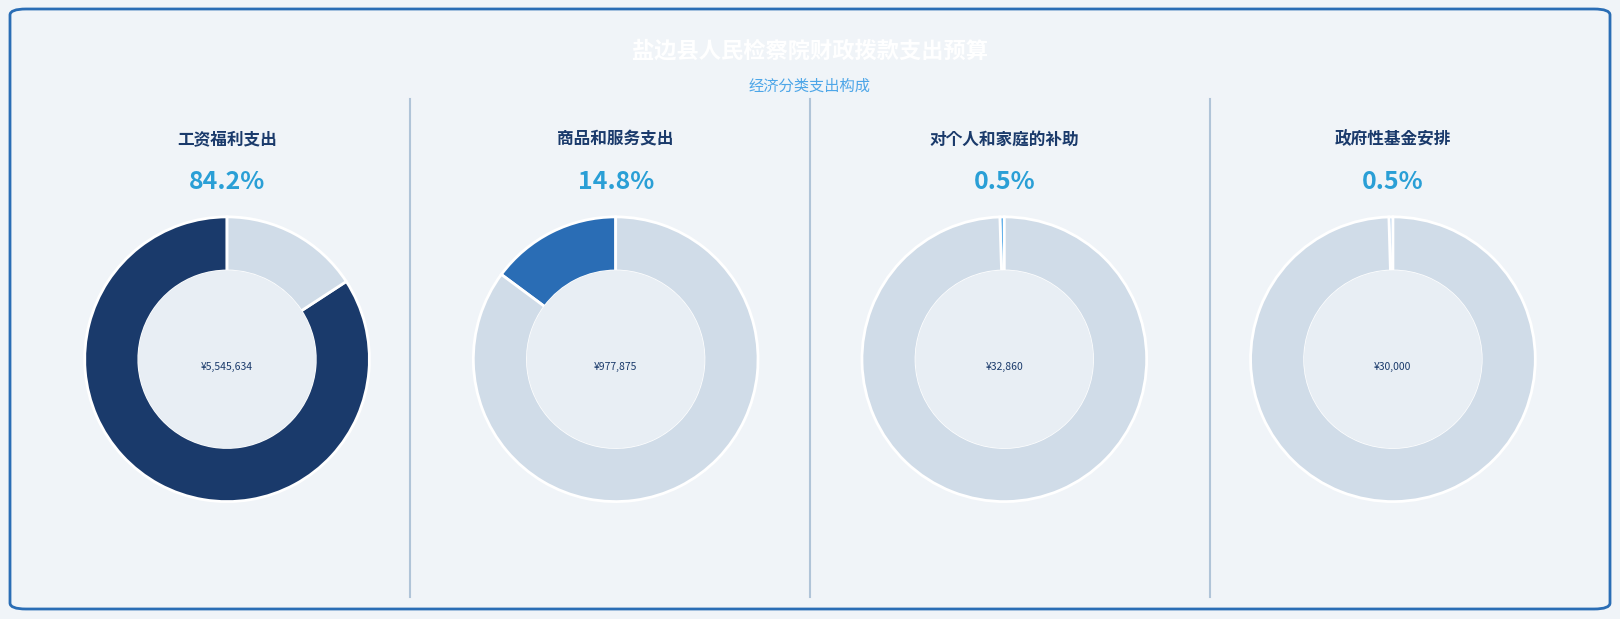

Count the number of slices in the pie.

4